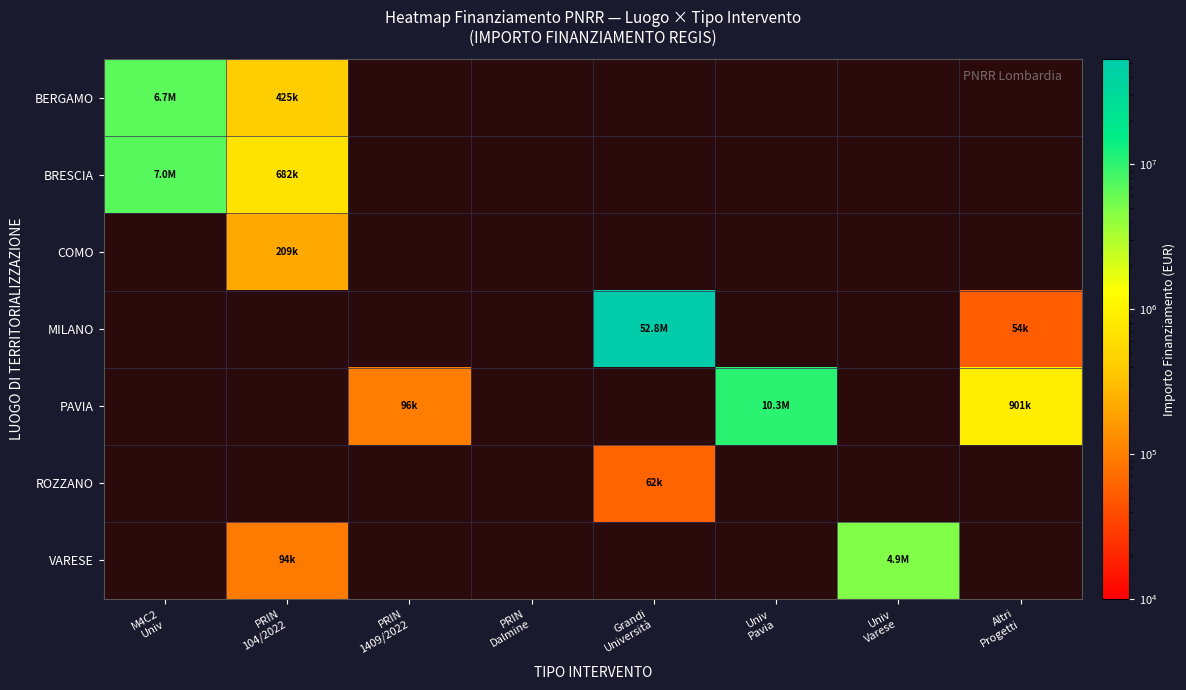

At which category does the chart reach its peak across all series?

Grandi
Università